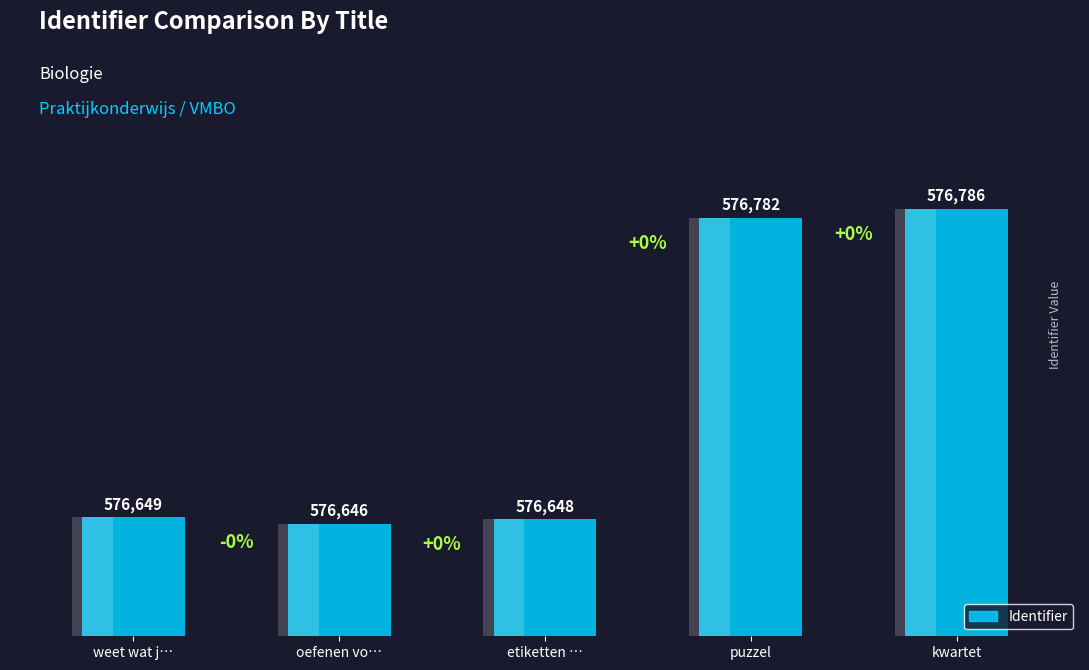

Reading left to right, what are all the values shown in this chart?

576649	576646	576648	576782	576786